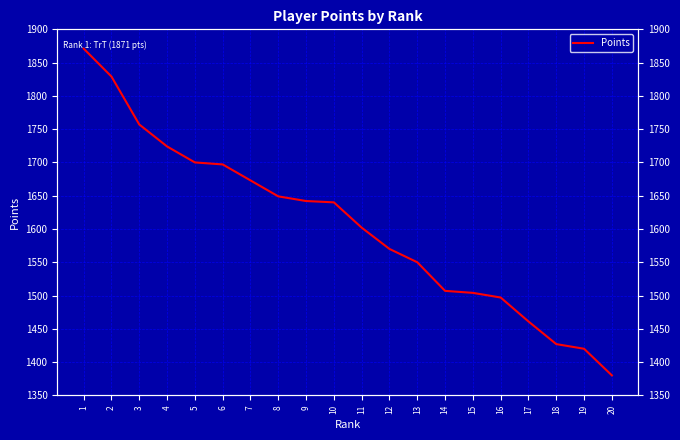

What is the value of the 13th point from the left?

1550